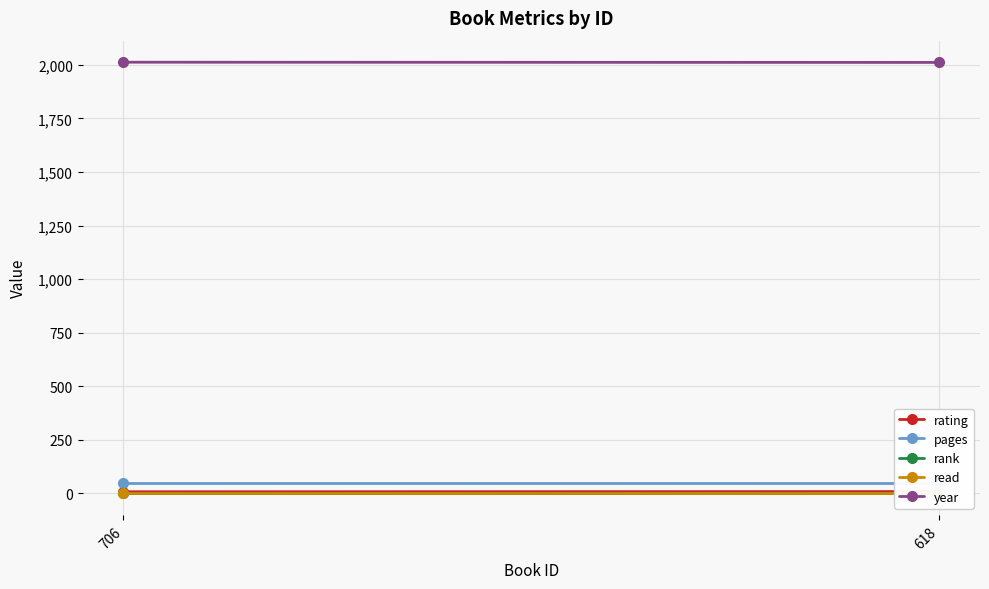

List the labels in order of read value, smallest first.

706, 618